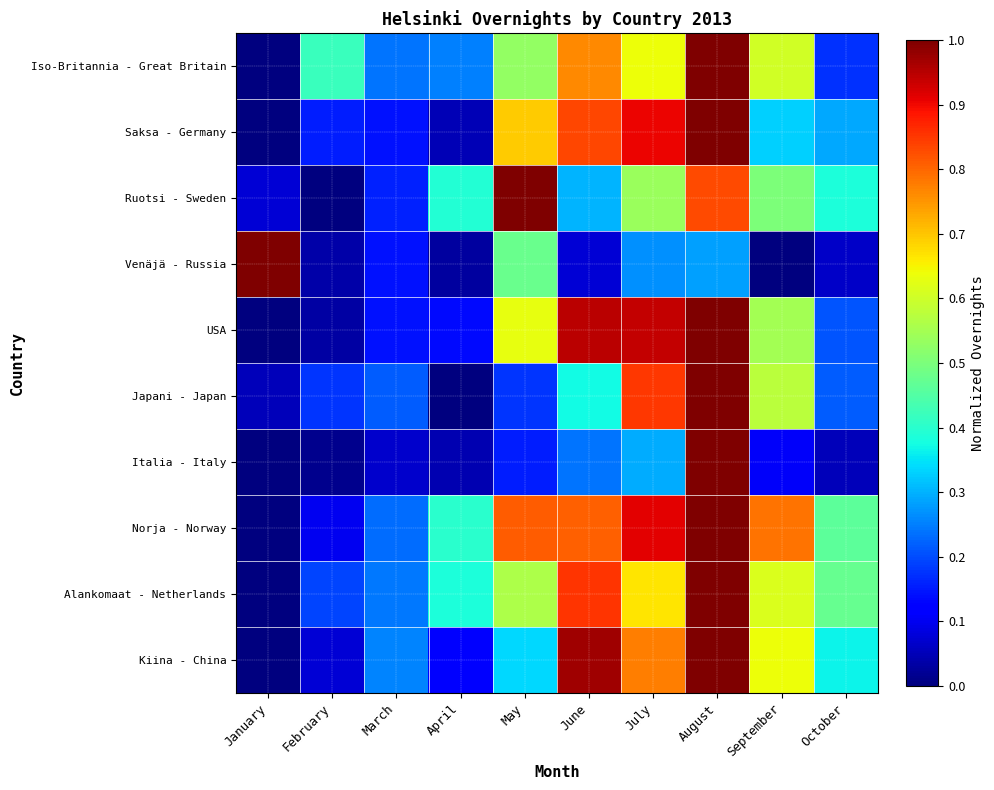

Rank the series at April from highest to lowest value.

Norja - Norway, Ruotsi - Sweden, Alankomaat - Netherlands, Iso-Britannia - Great Britain, USA, Kiina - China, Saksa - Germany, Italia - Italy, Venäjä - Russia, Japani - Japan